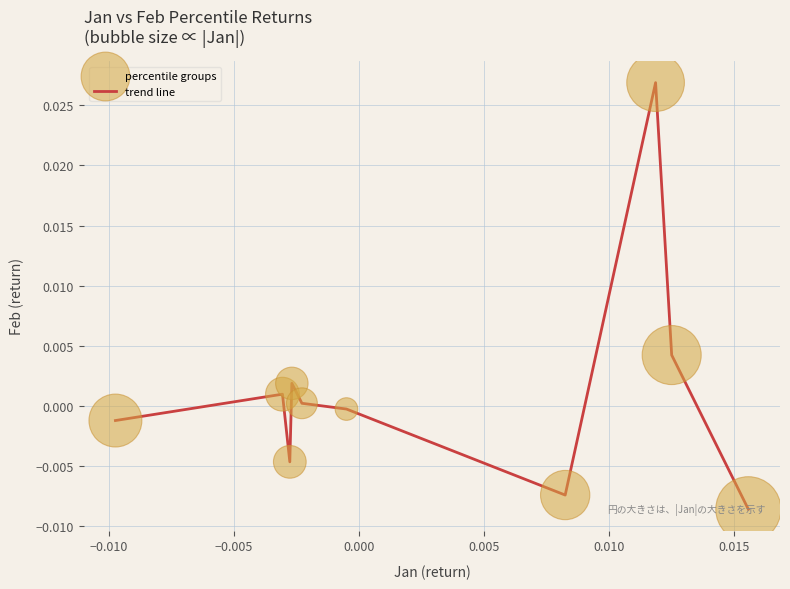

Is this an area chart (filled region under the line)?

No